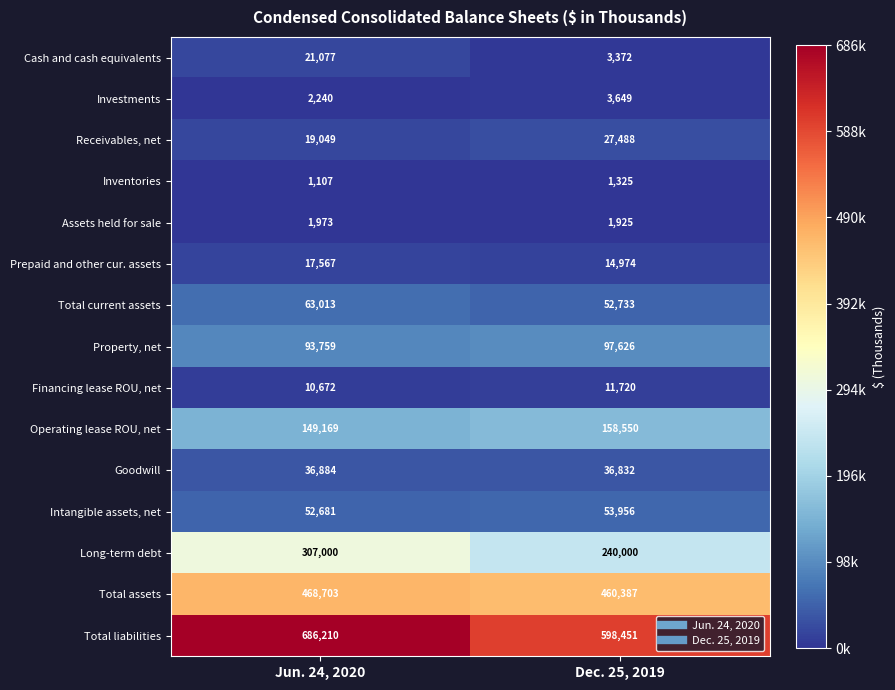

What is the average value of the Total current assets series?

57873